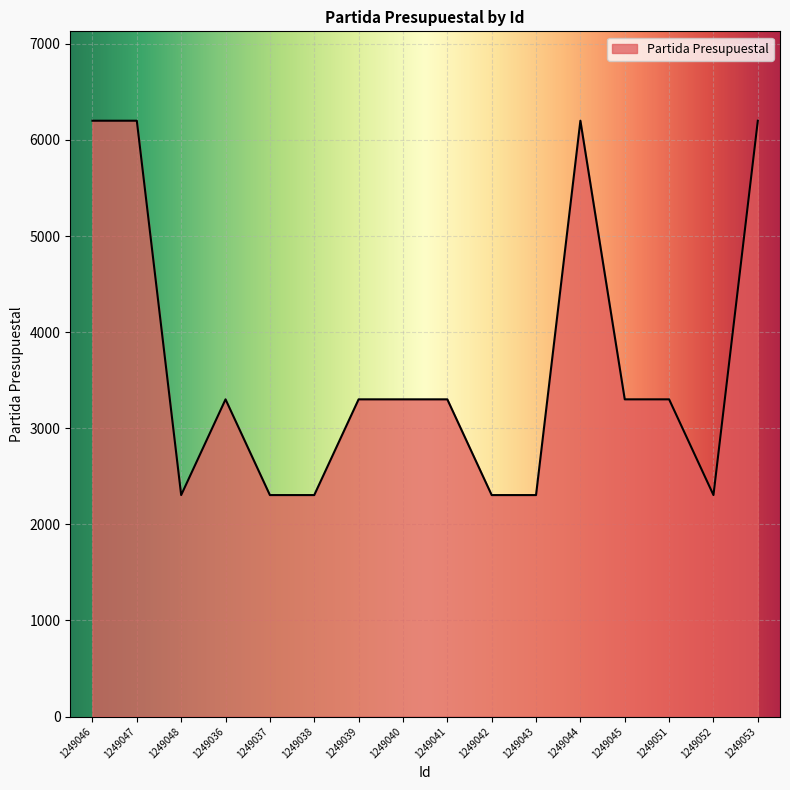

What position from the right is 1249044?

5